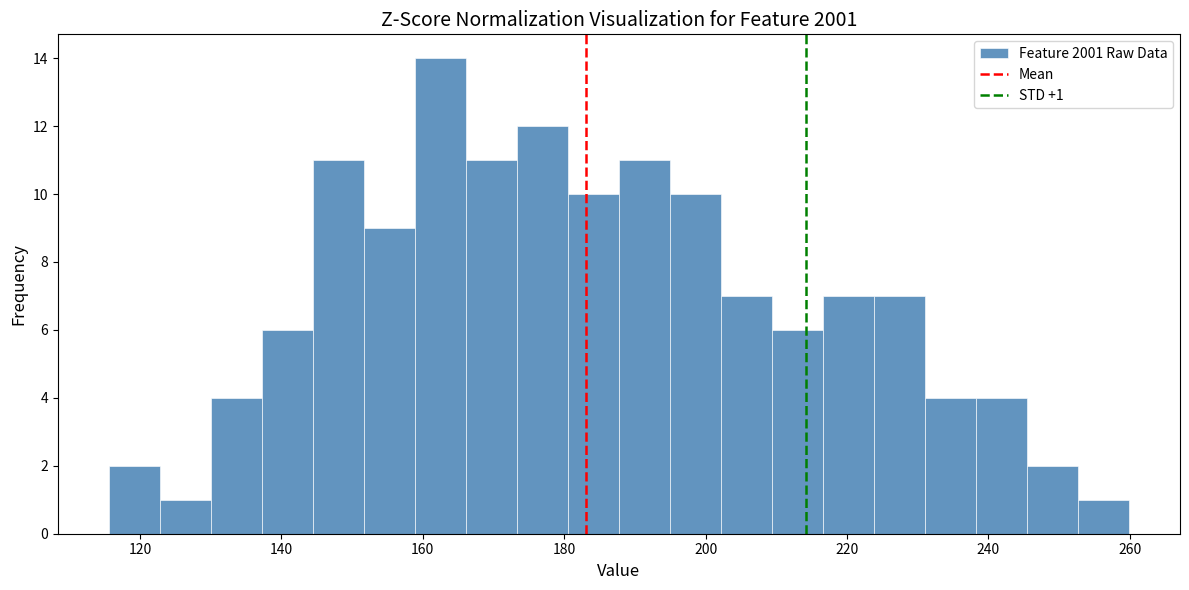

Read against the x-axis, roughly where is the centre of the tallest bar?

162